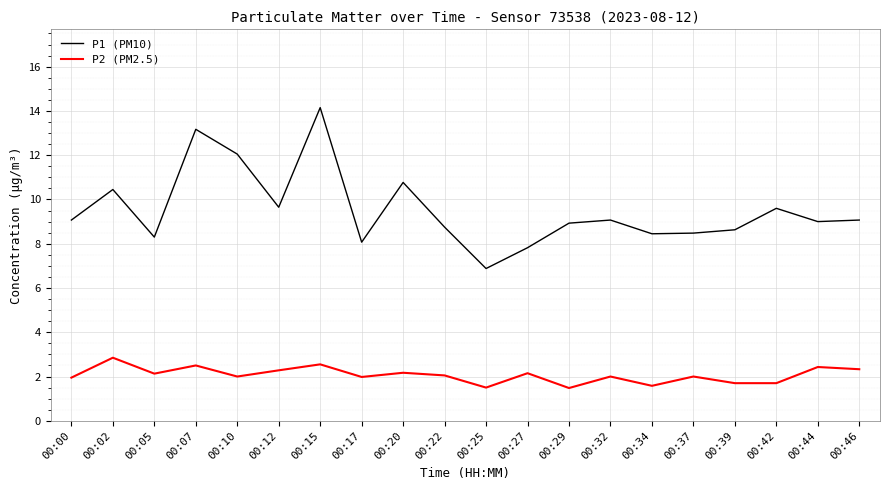

At which label does P1 (PM10) reach its minimum?

00:25